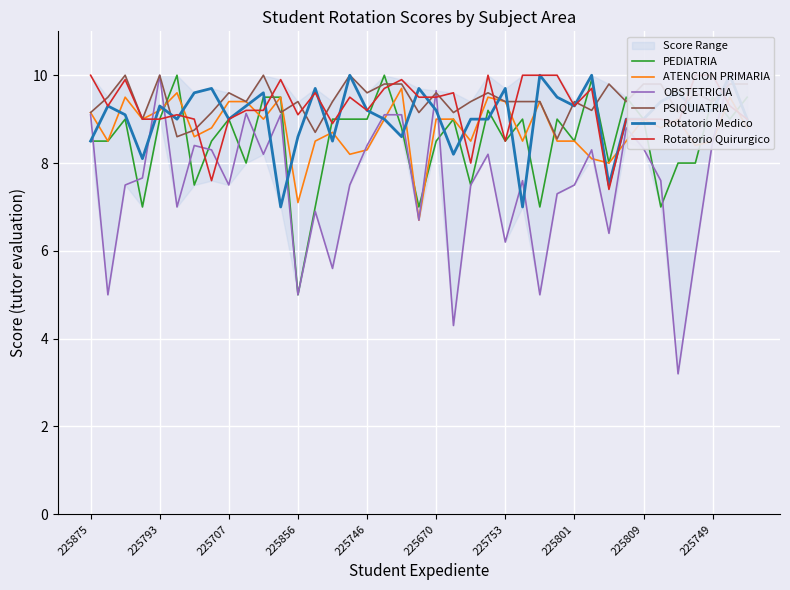

What is the lowest value of the PEDIATRIA series?

5.0